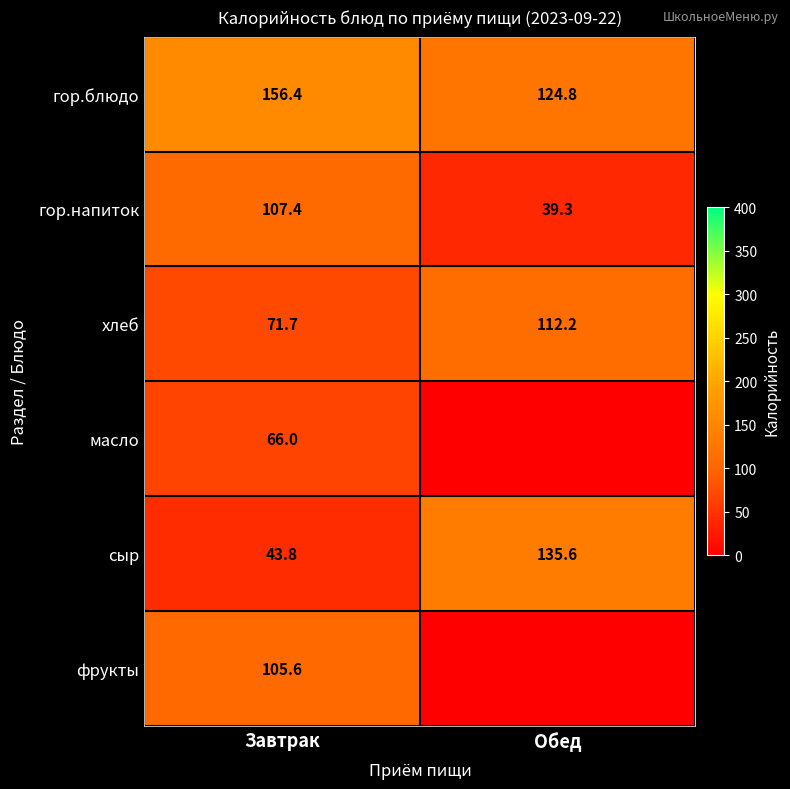

What is the spread (max minus min) of values at Завтрак?

112.6